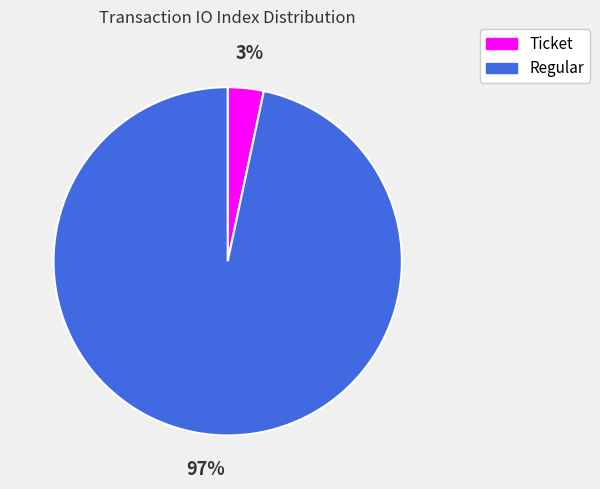

Rank the categories by value from lowest to highest.

Ticket, Regular